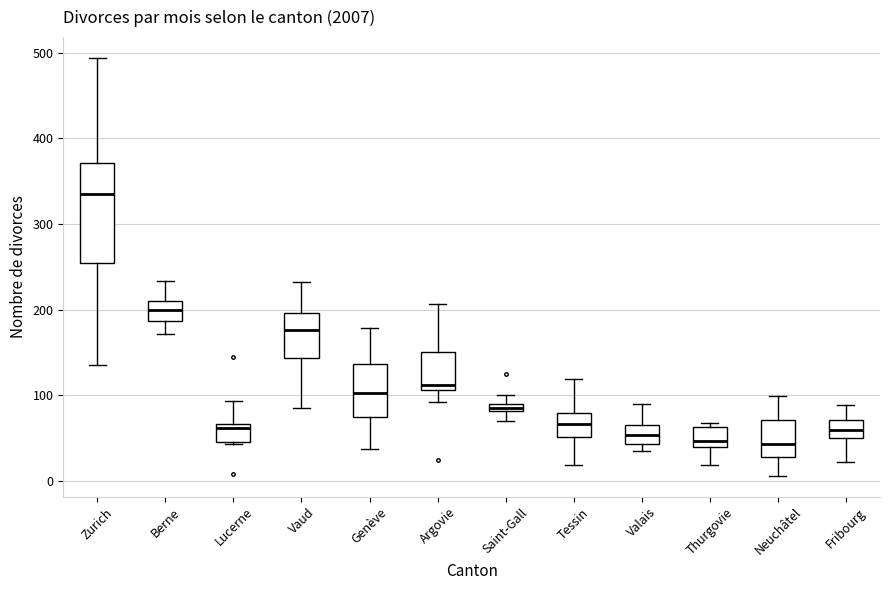

Where is the lower edge of the box for Tessin on the y-axis? The values are not printed on the chart, so give them approximately, as read against the axis.

50